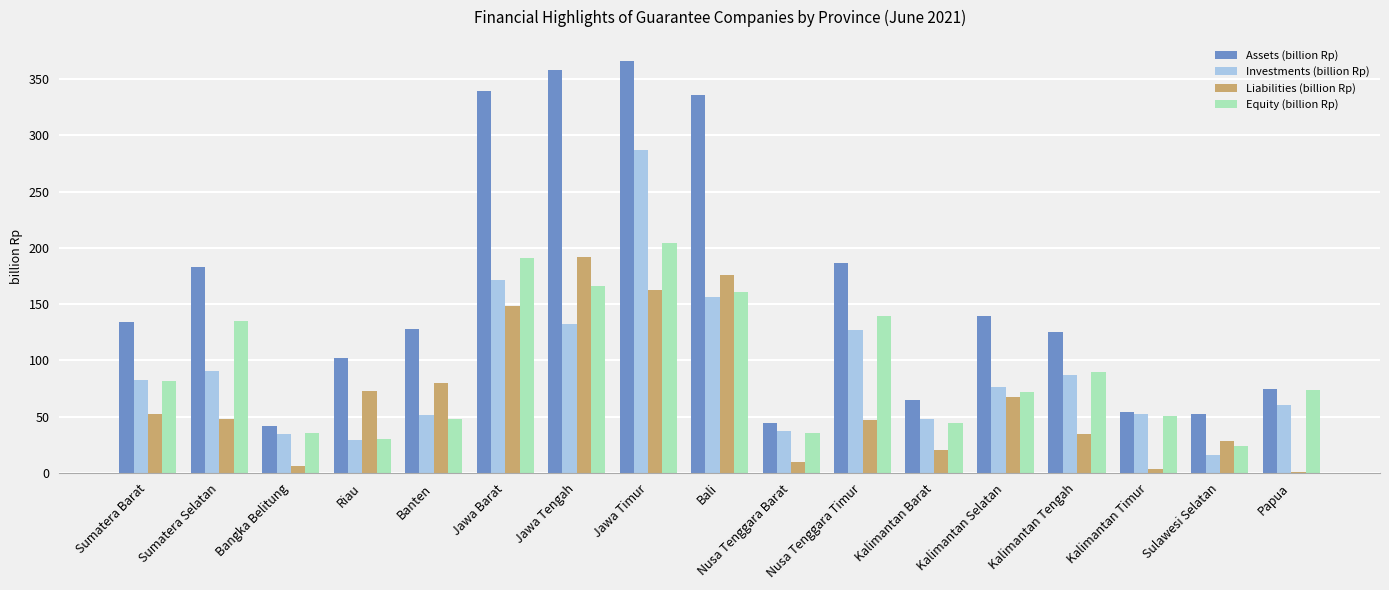

Which series has the largest total across all categories?

Assets (billion Rp)